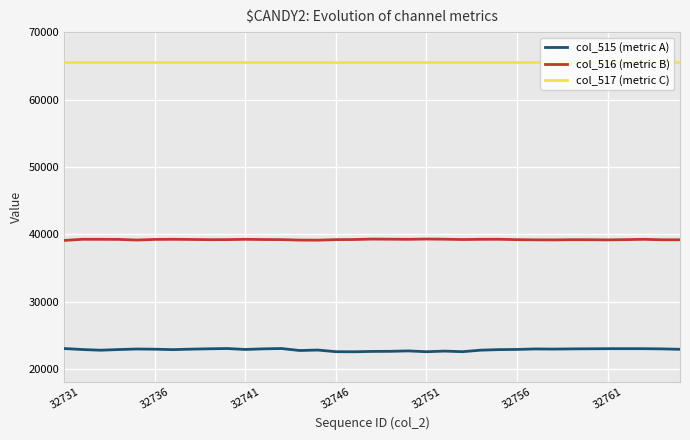

Is it true that col_517 (metric C) equals 22754 at 32761?

False